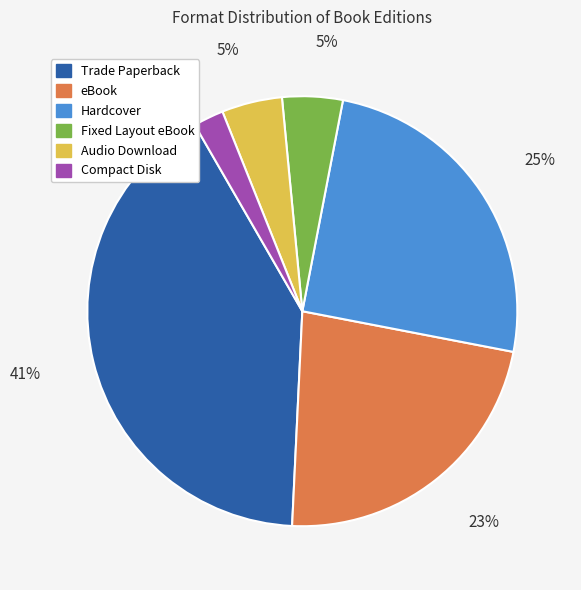

To the nearest percent, what portion does Hardcover represent?

25%